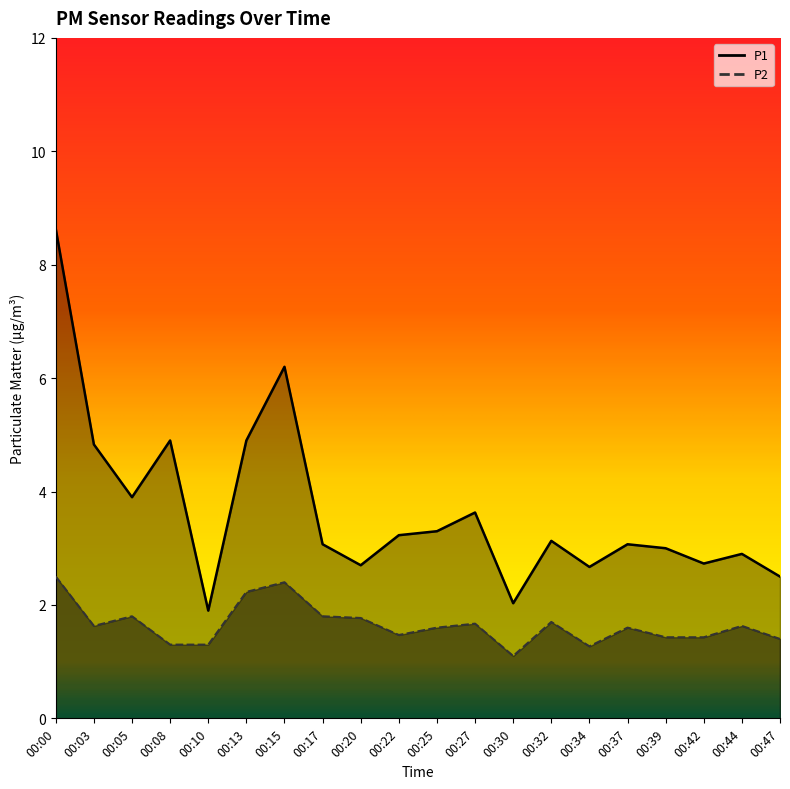

How many data points in P1 are above 3?

12